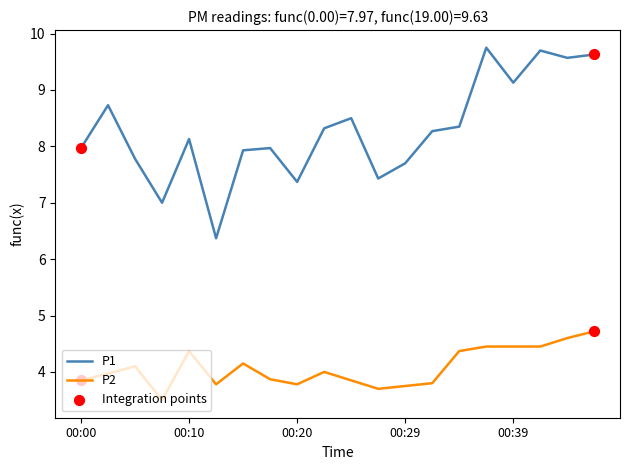

Which series has the largest range (max minus min)?

P1